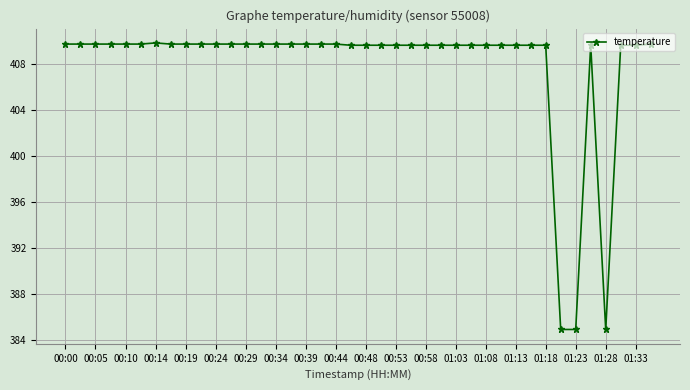

What is the difference between the second highest and second lowest values?

24.8